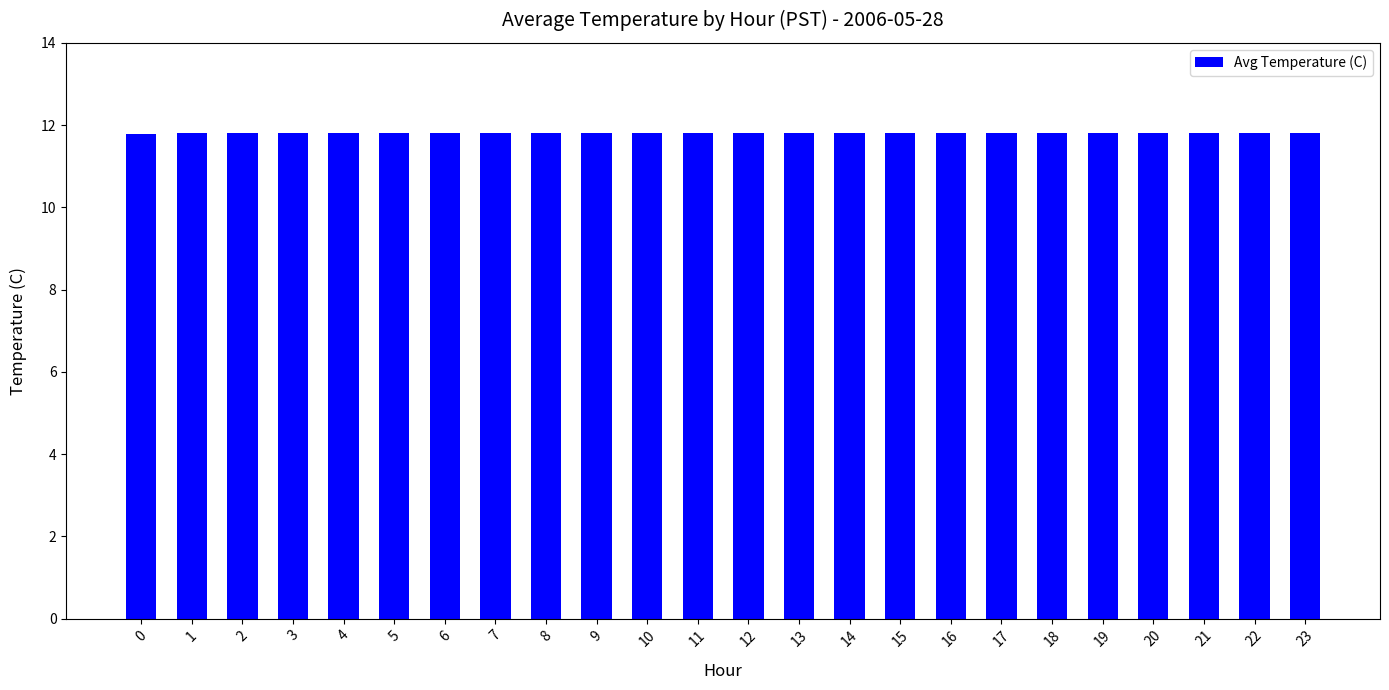

The chart shows a value of 19.4 at 19. True or false?

False